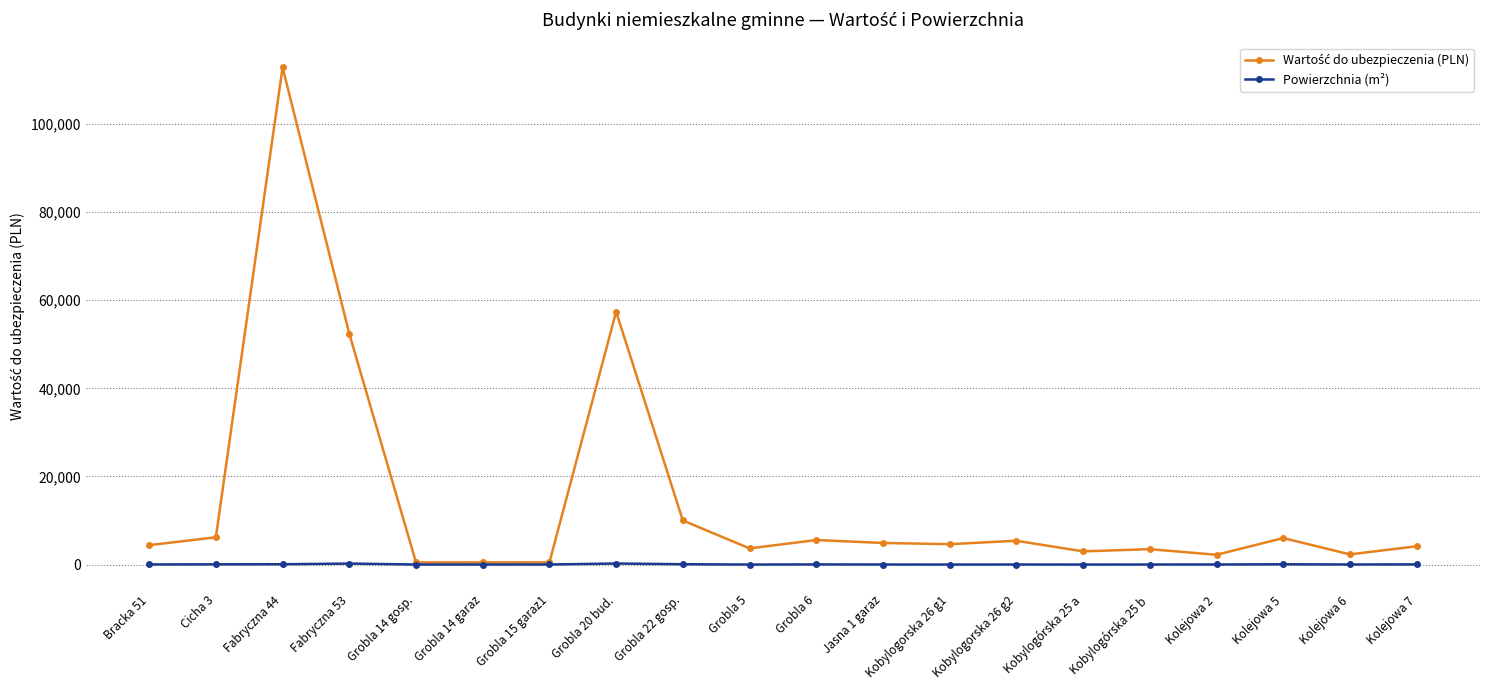

At how many categories does at least one series exceed 28968?

3